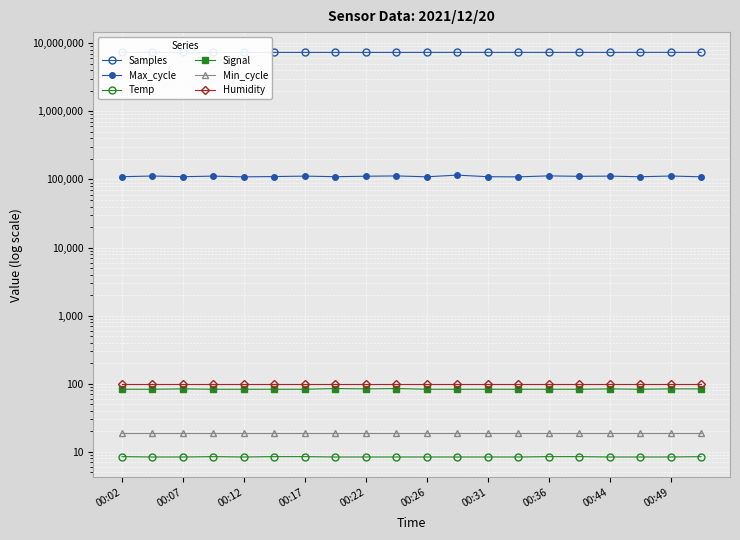

True or false: Max_cycle and Samples cross at least once.

False